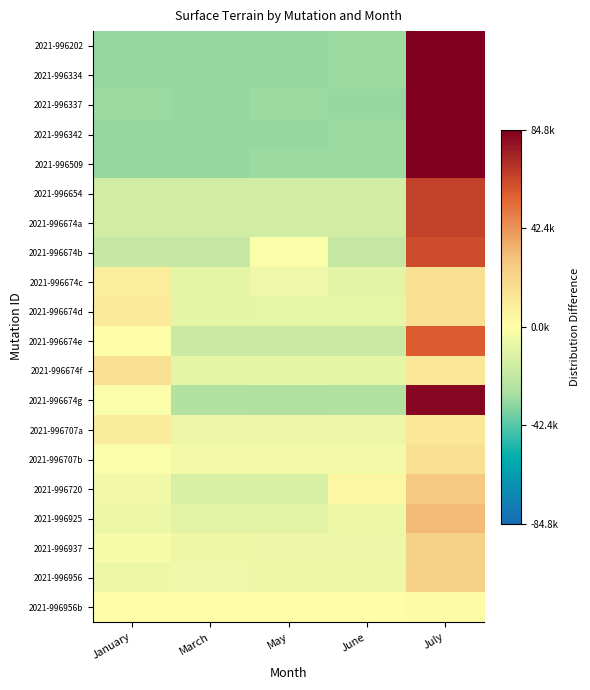

How many series are shown in this chart?

20